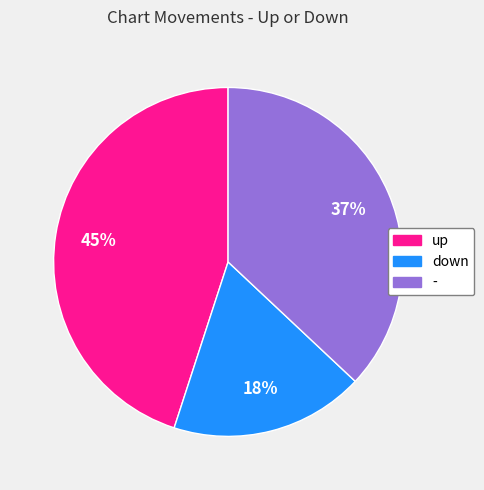

Which has a higher value, - or up?

up